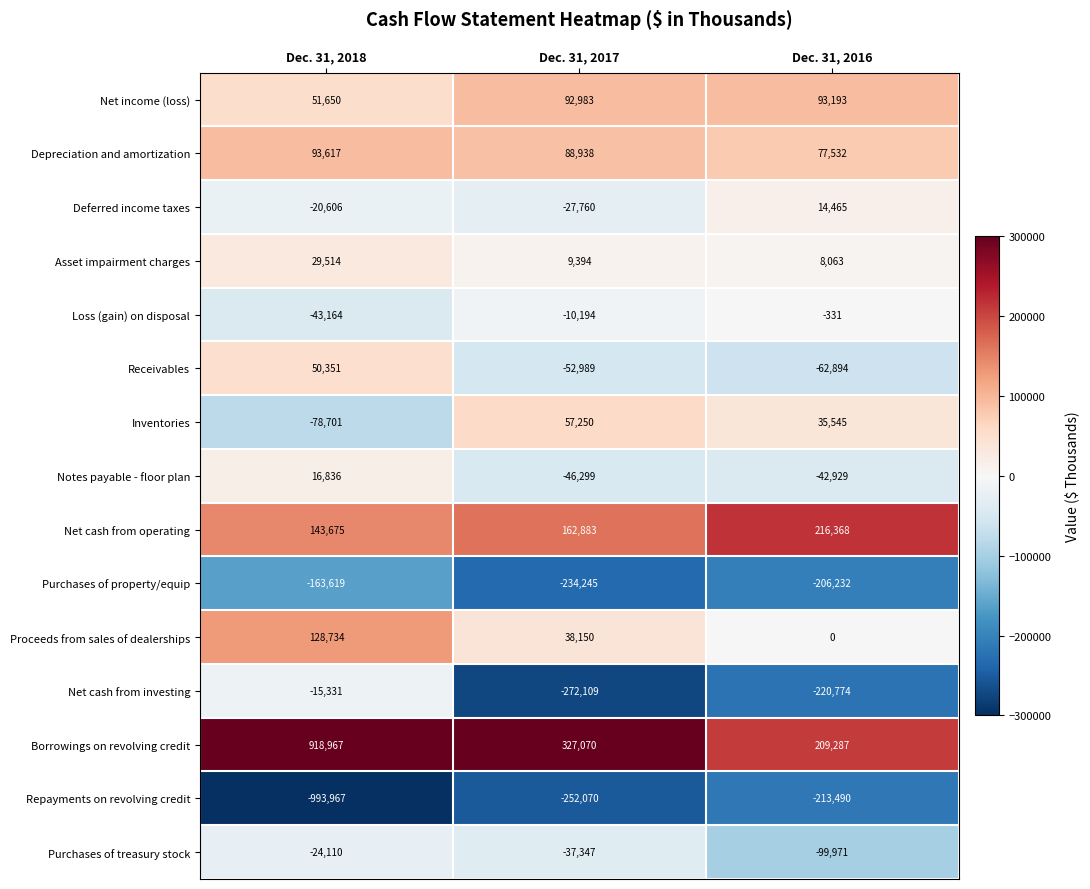

Where is Repayments on revolving credit nearest to the value -603728?

Dec. 31, 2017